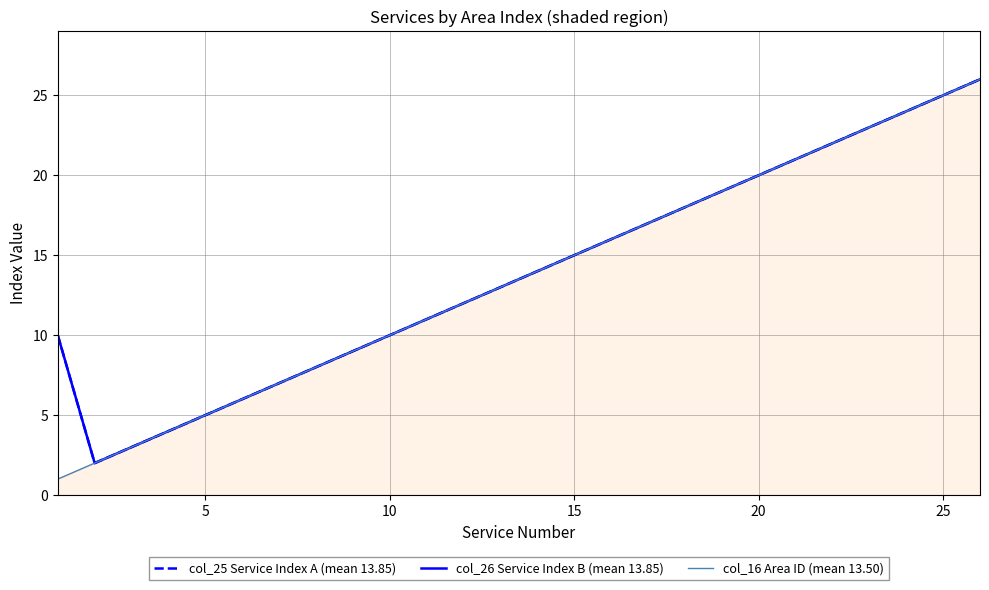

How many data points in col_26 Service Index B (mean 13.85) are above 14?

12